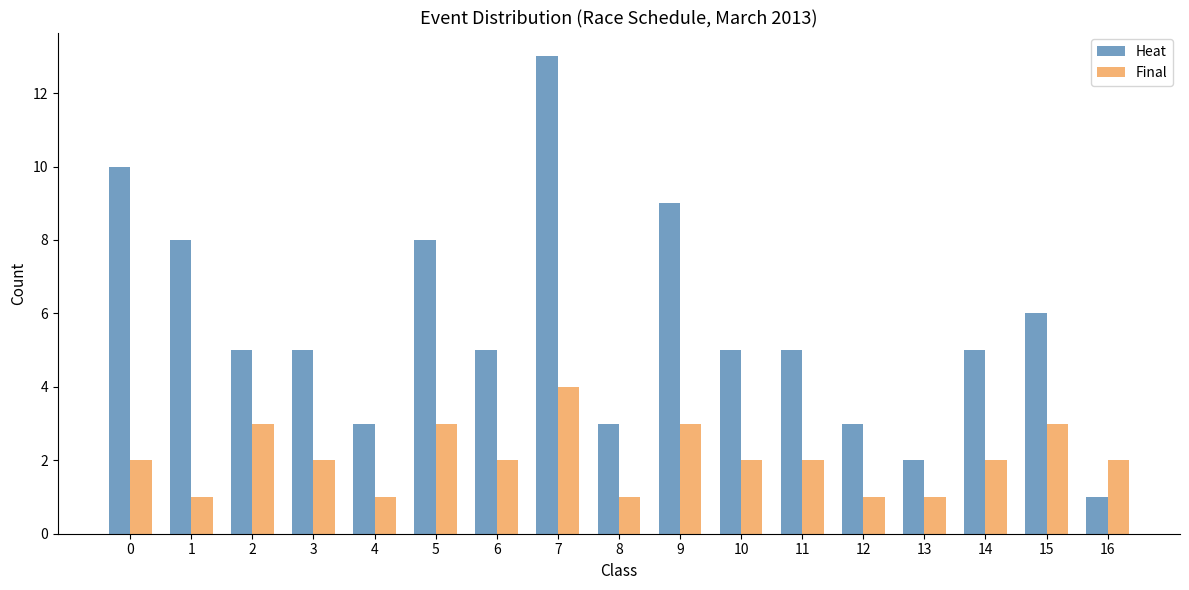

Read the Final value at 1.

1